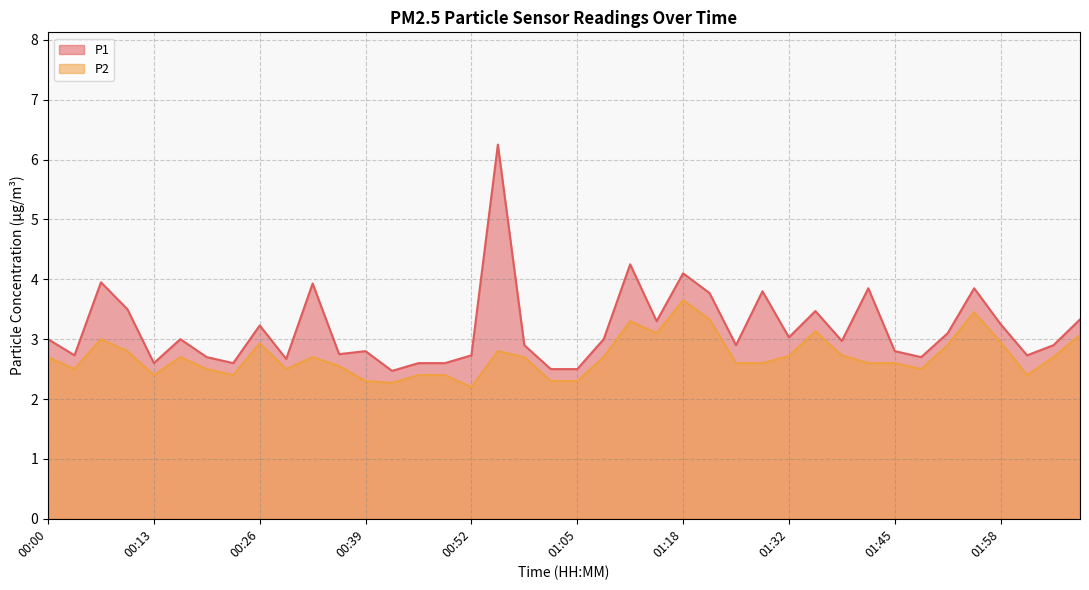

Which series has the largest total across all categories?

P1